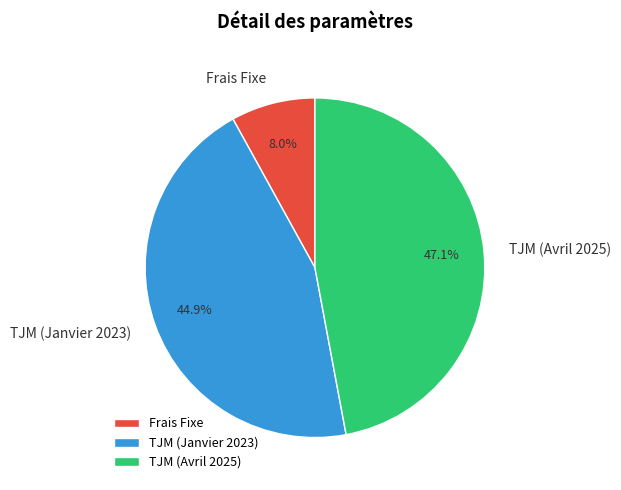

What percentage is the TJM (Janvier 2023) slice, to the nearest percent?

45%